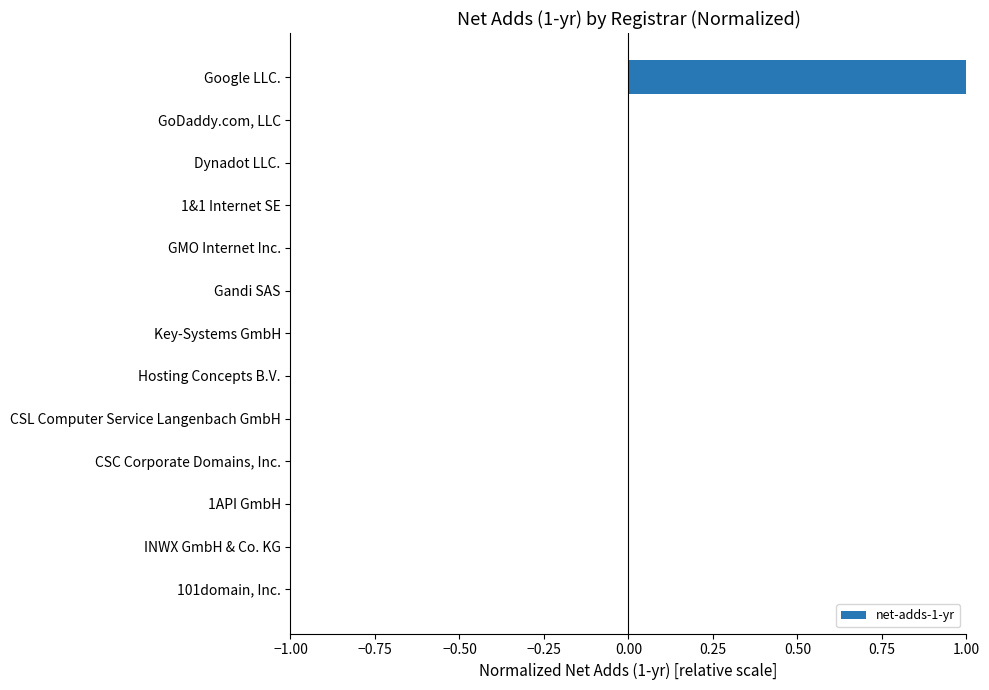

The value at CSL Computer Service Langenbach GmbH is 0.0. True or false?

True